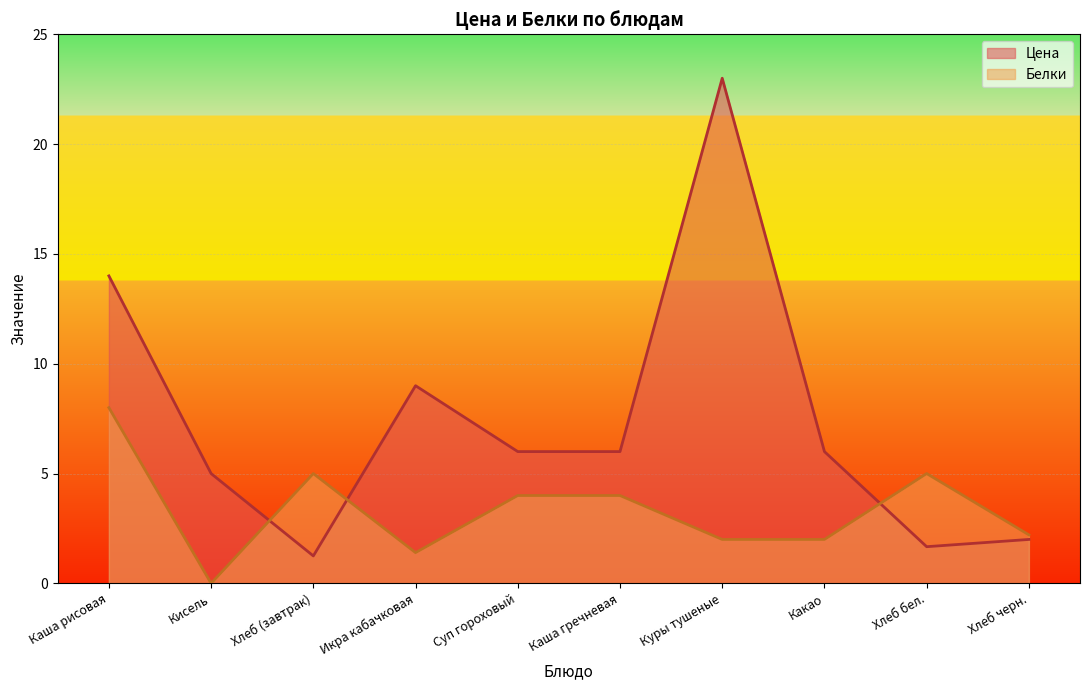

Which category has the lowest value across all series?

Кисель